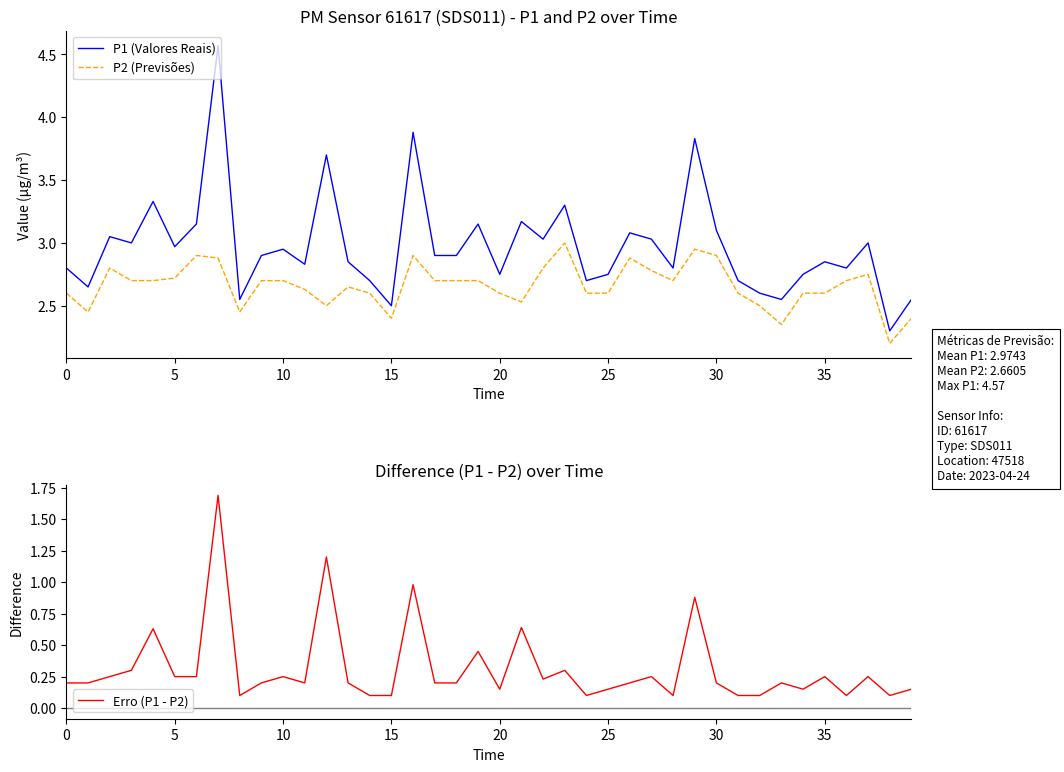

Count the number of data series in this chart.

3